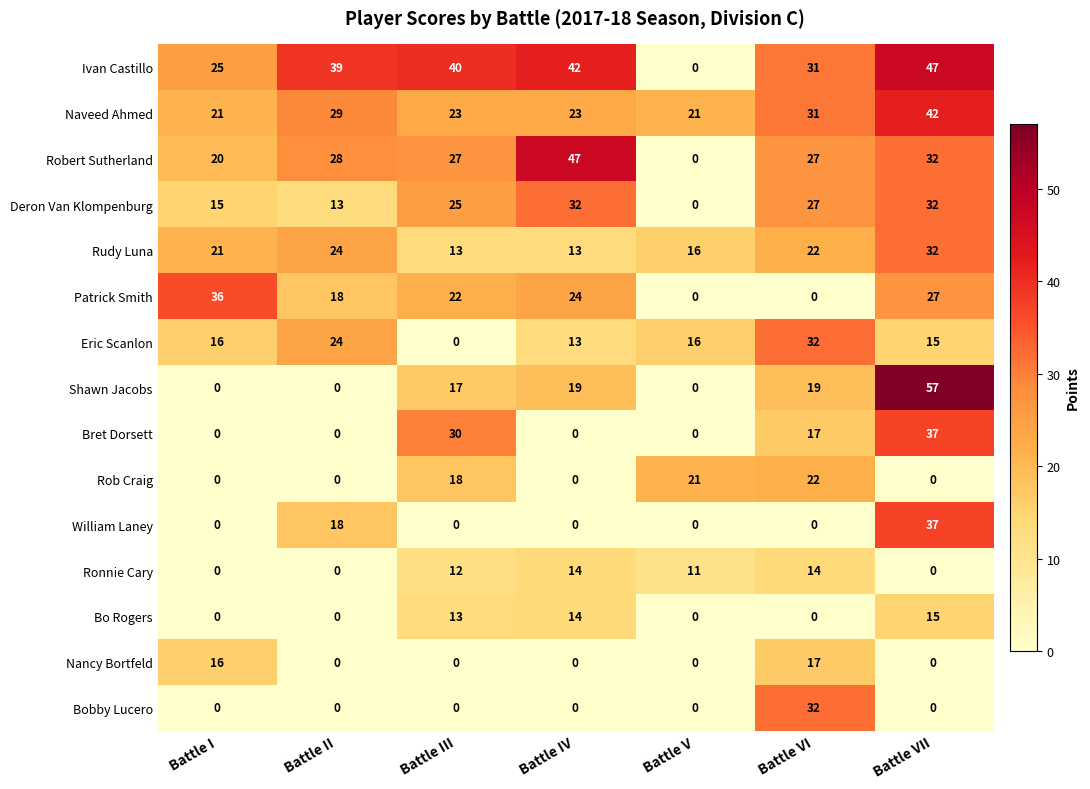

What is the sum of the Rob Craig values at Battle V and Battle VI?

43